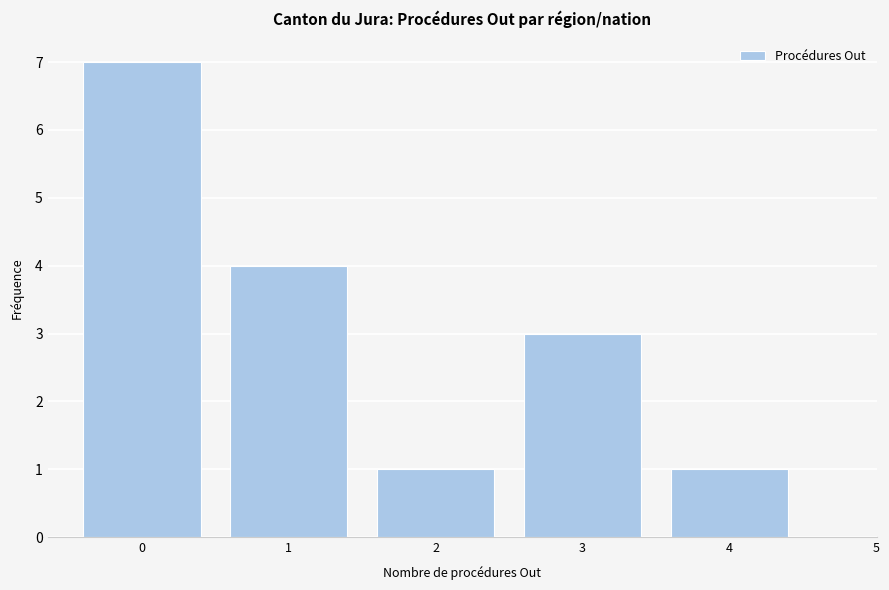

Reading left to right, what are all the values shown in this chart?

7	4	1	3	1